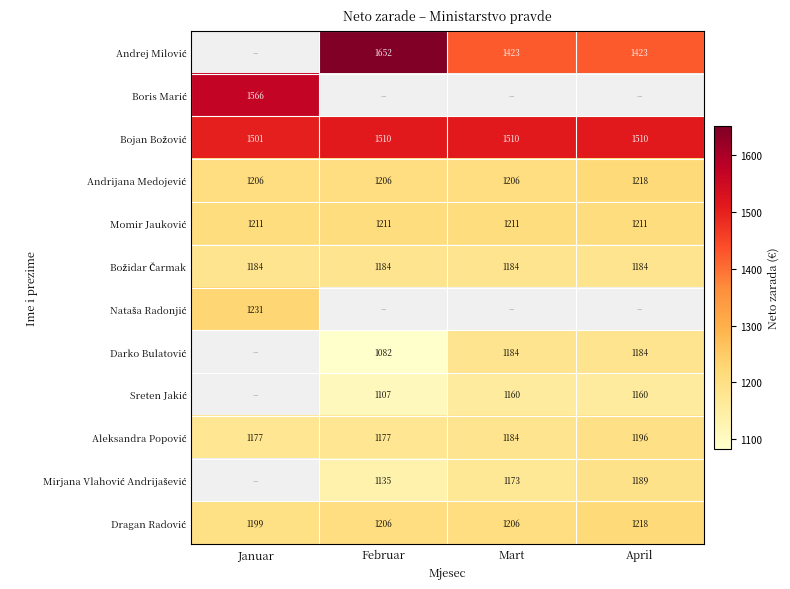

Which series has the largest total across all categories?

Bojan Božović